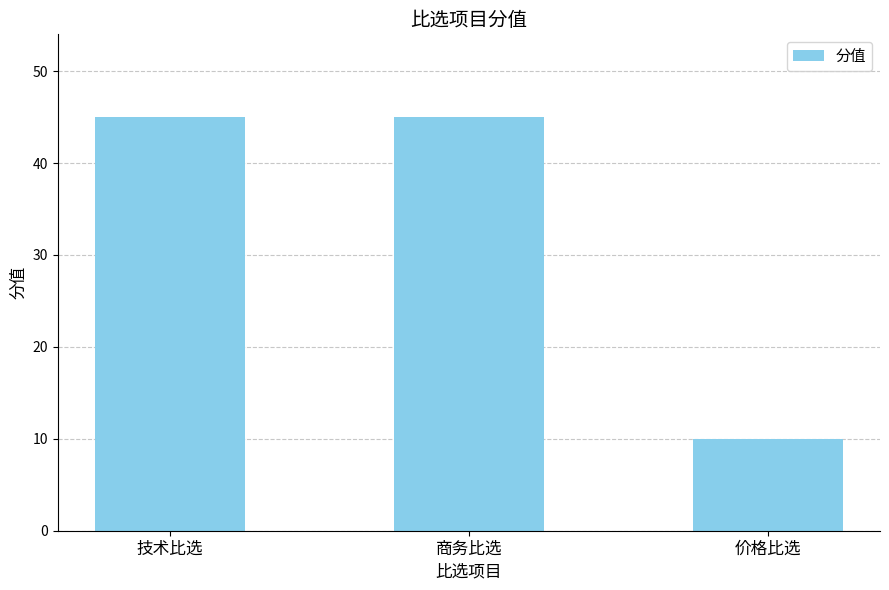

What is the value of the 3rd bar from the left?

10